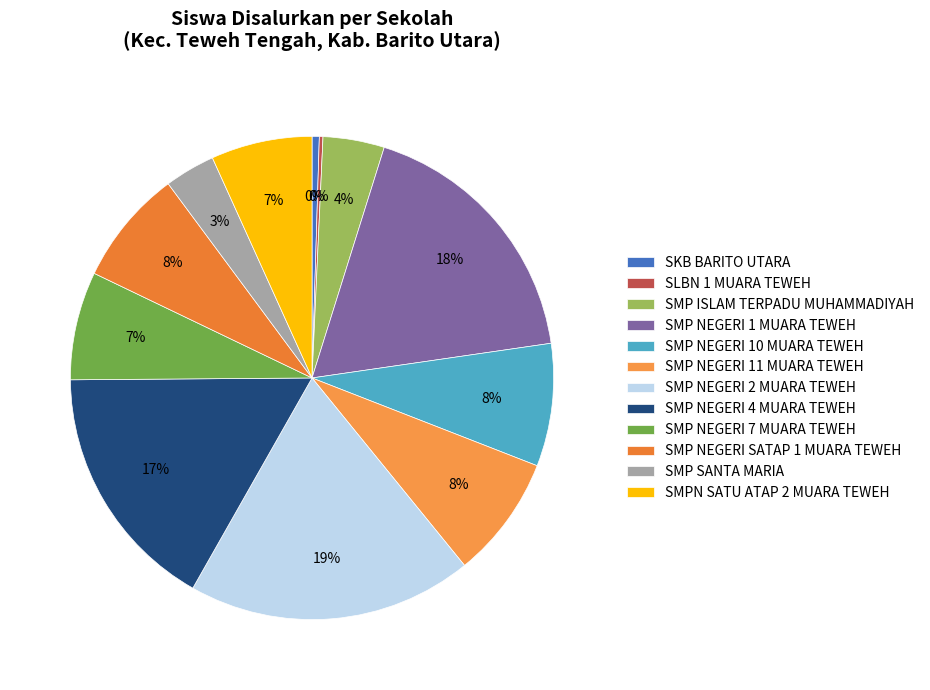

To the nearest percent, what is the combined percentage of SMPN SATU ATAP 2 MUARA TEWEH and SMP NEGERI SATAP 1 MUARA TEWEH?

14%